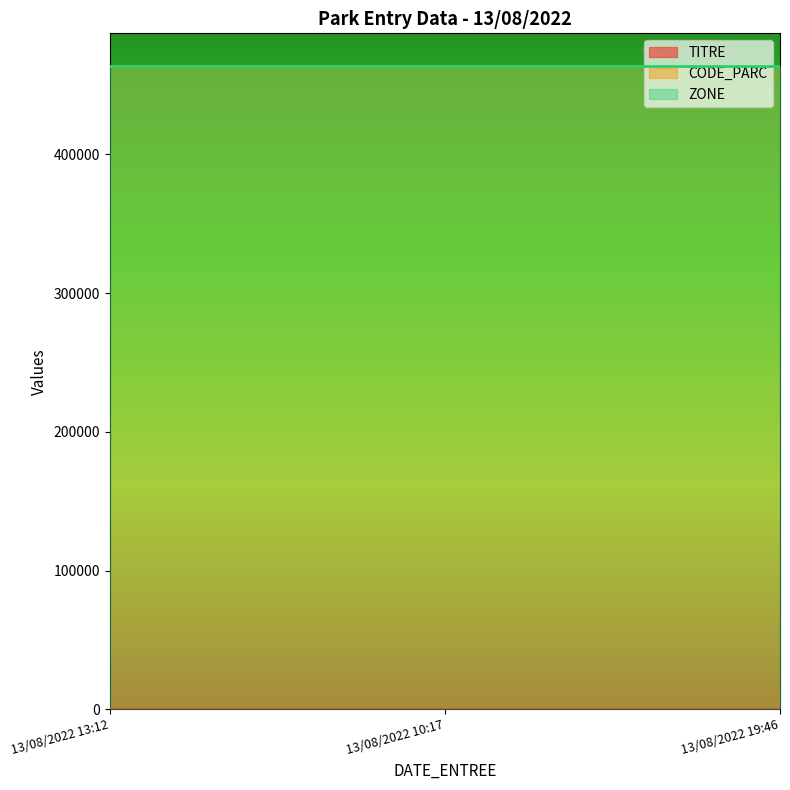

What is the maximum value shown in the chart?

464006